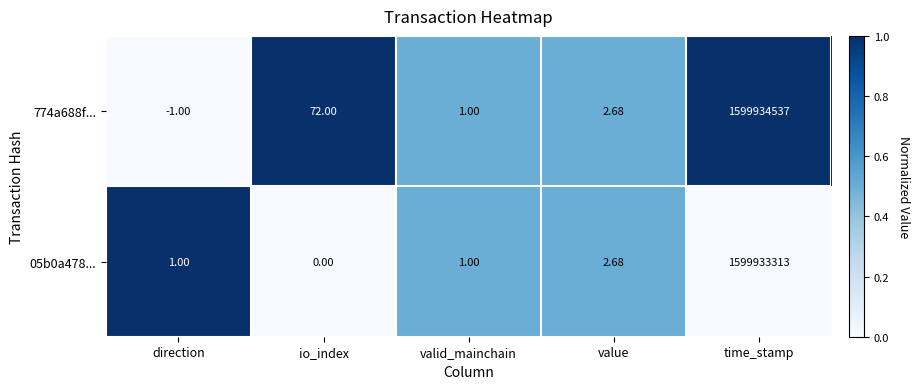

At which label does 774a688f... reach its minimum?

direction